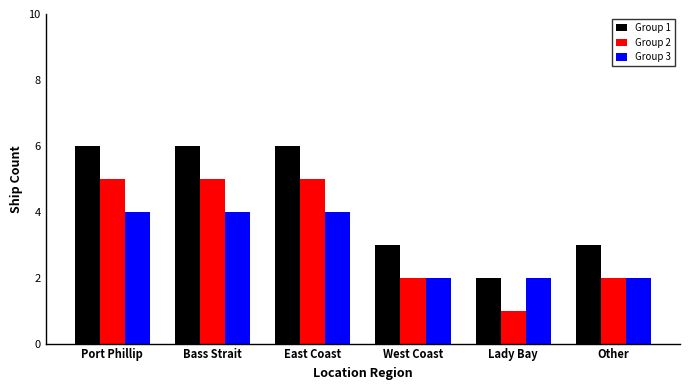

Is it true that Group 1 equals 6 at Bass Strait?

True